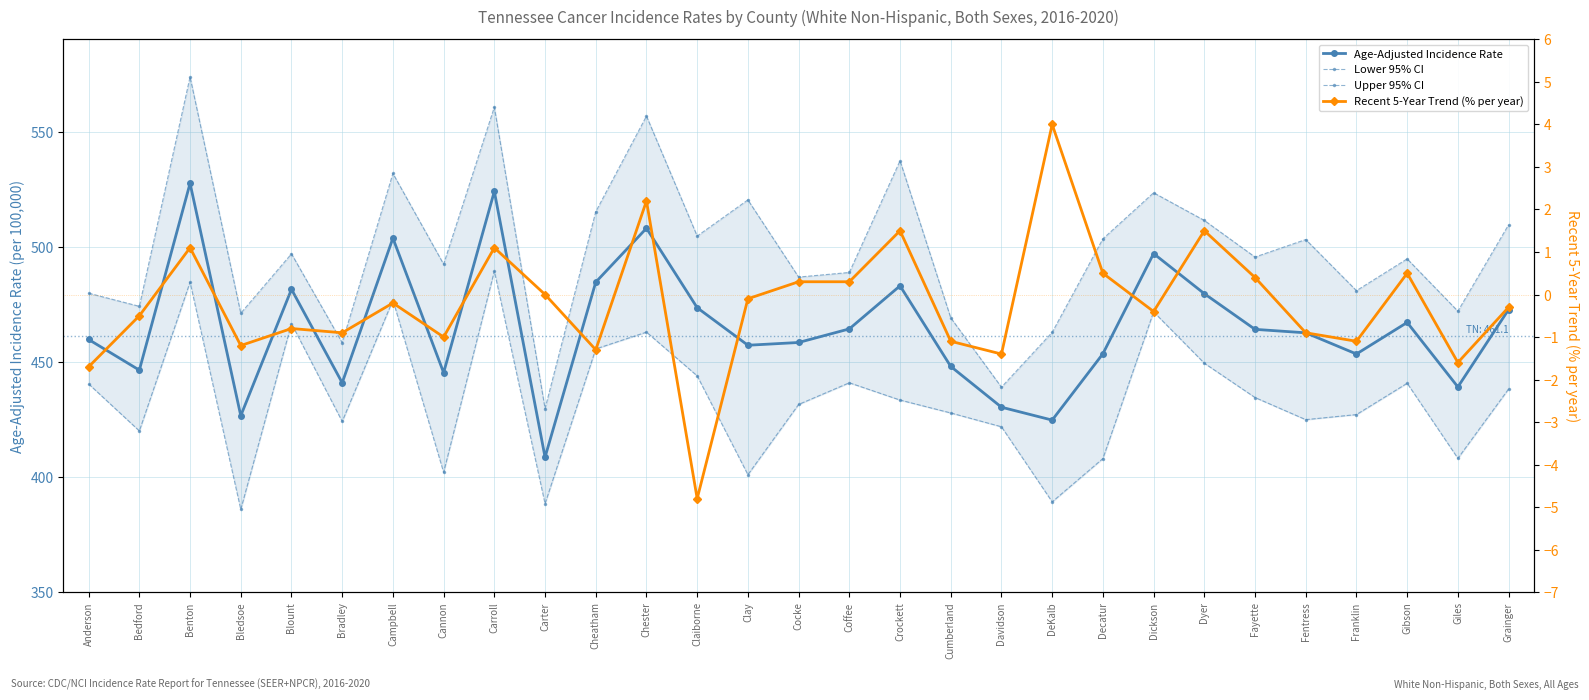

At which category is the sum across all series the highest?

Benton